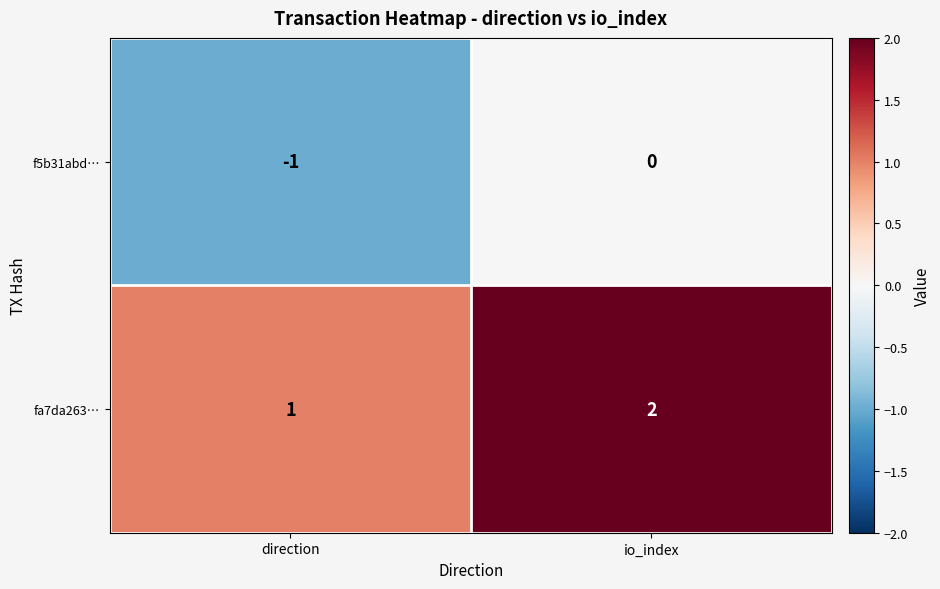

At direction, list the series in order from largest to smallest.

fa7da263…, f5b31abd…